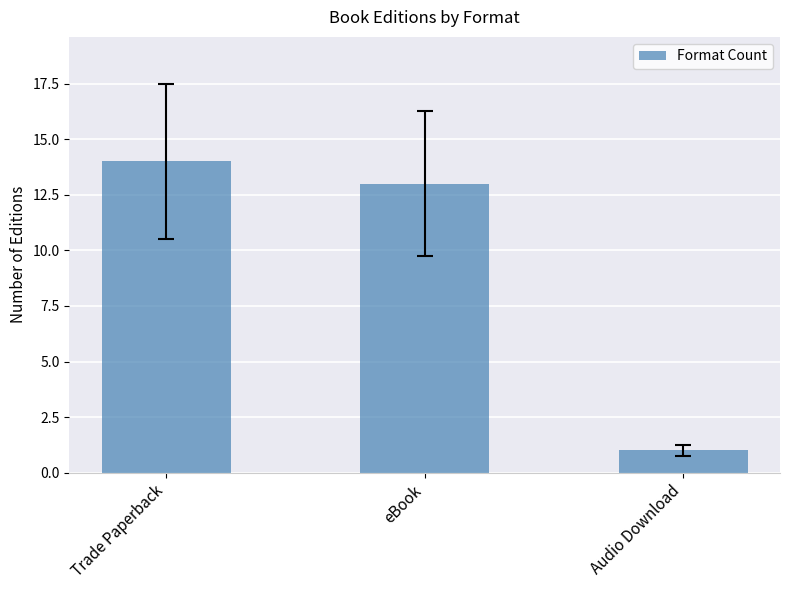

Where does the data first go above 13?

Trade Paperback